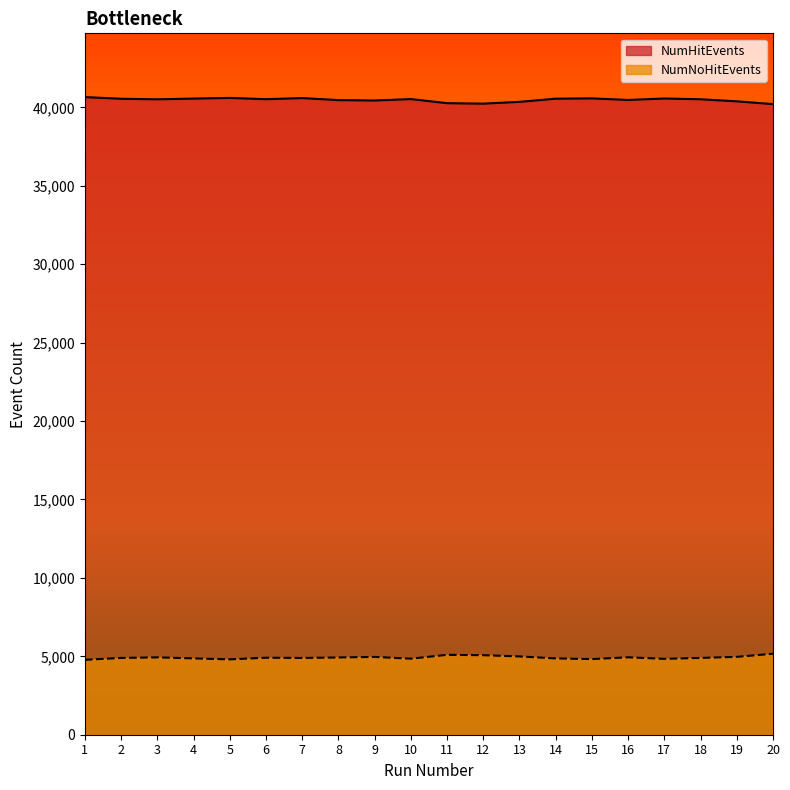

What are all the series names shown in the legend?

NumHitEvents, NumNoHitEvents